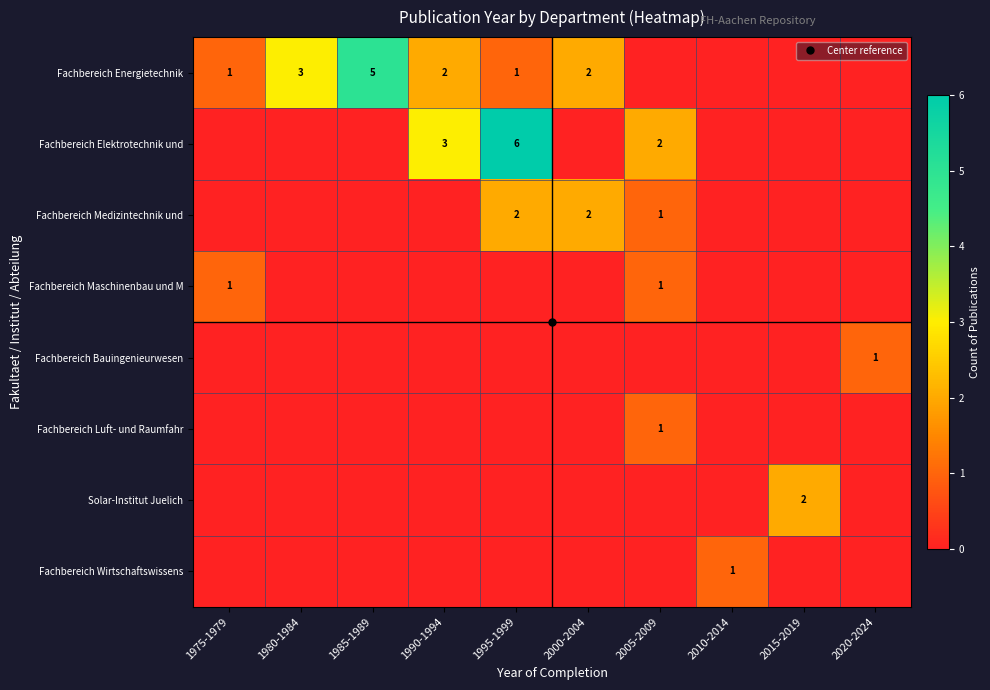

Rank the categories by Solar-Institut Juelich value from highest to lowest.

2015-2019, 1975-1979, 1980-1984, 1985-1989, 1990-1994, 1995-1999, 2000-2004, 2005-2009, 2010-2014, 2020-2024